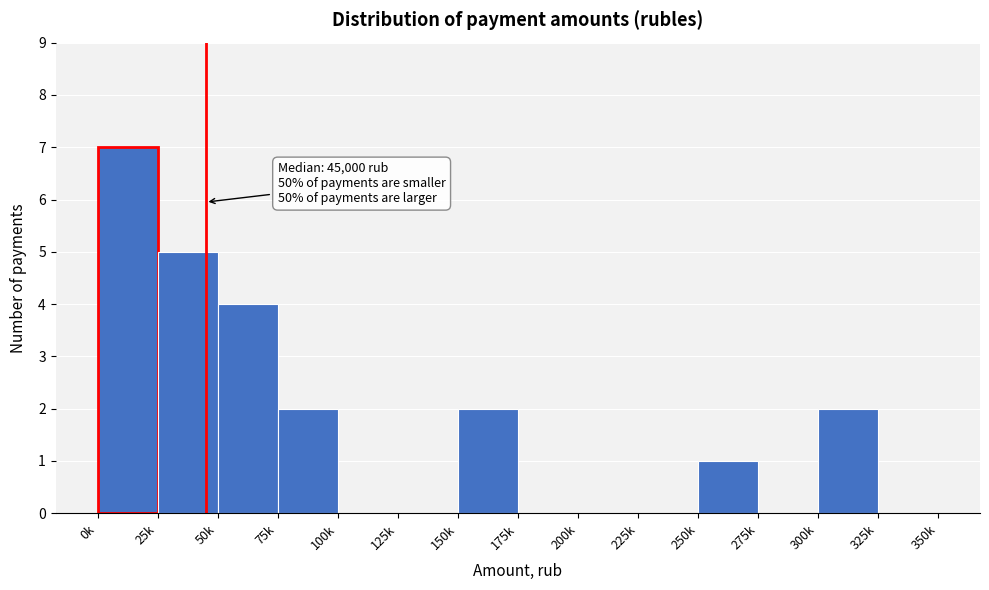

Reading left to right, transcribe all the data shown in this chart.

0k=7	25k=5	50k=4	75k=2	100k=0	125k=0	150k=2	175k=0	200k=0	225k=0	250k=1	275k=0	300k=2	325k=0